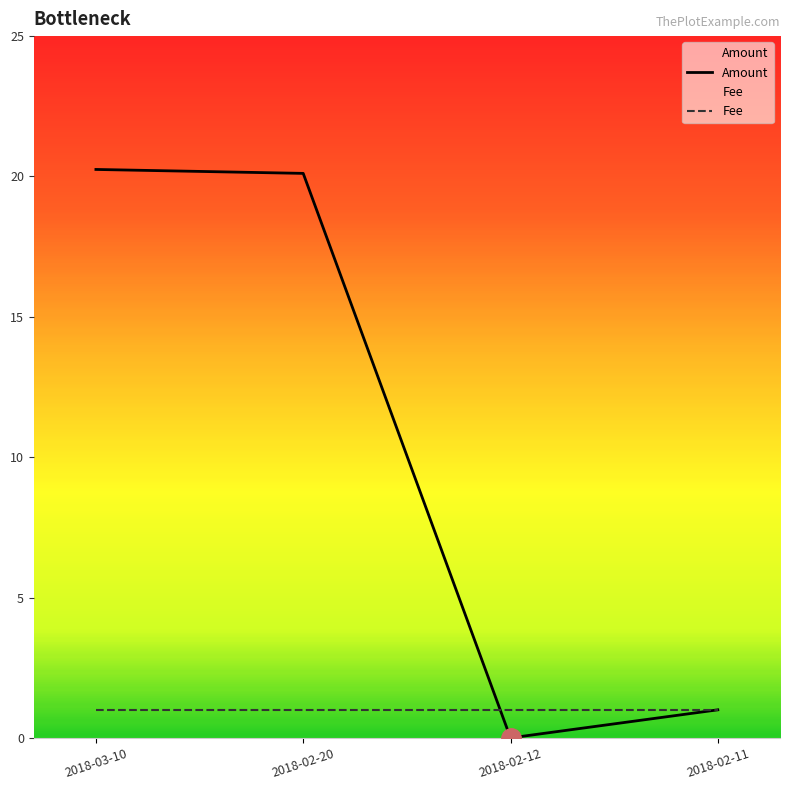

Reading right to left, what are all the values shown in this chart?

Amount: 2018-02-11=1.0	2018-02-12=0.0	2018-02-20=20.1	2018-03-10=20.2
Fee: 2018-02-11=1.0	2018-02-12=1.0	2018-02-20=1.0	2018-03-10=1.0